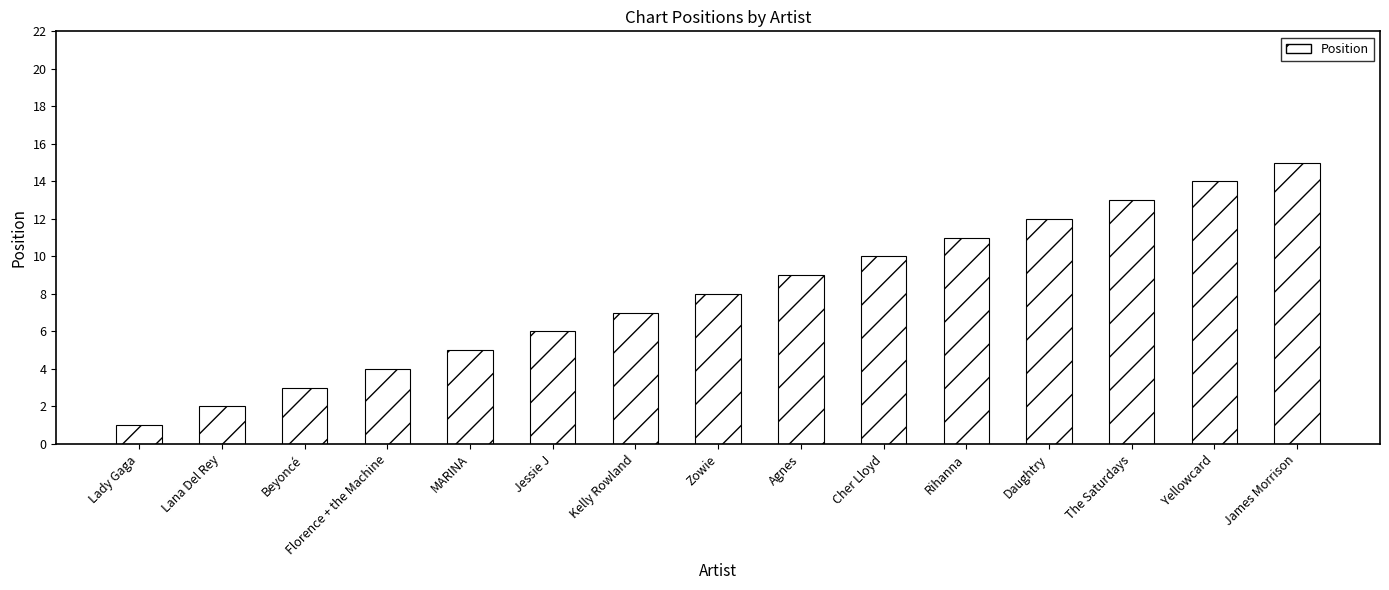

Is it true that the value at Yellowcard is 23?

False